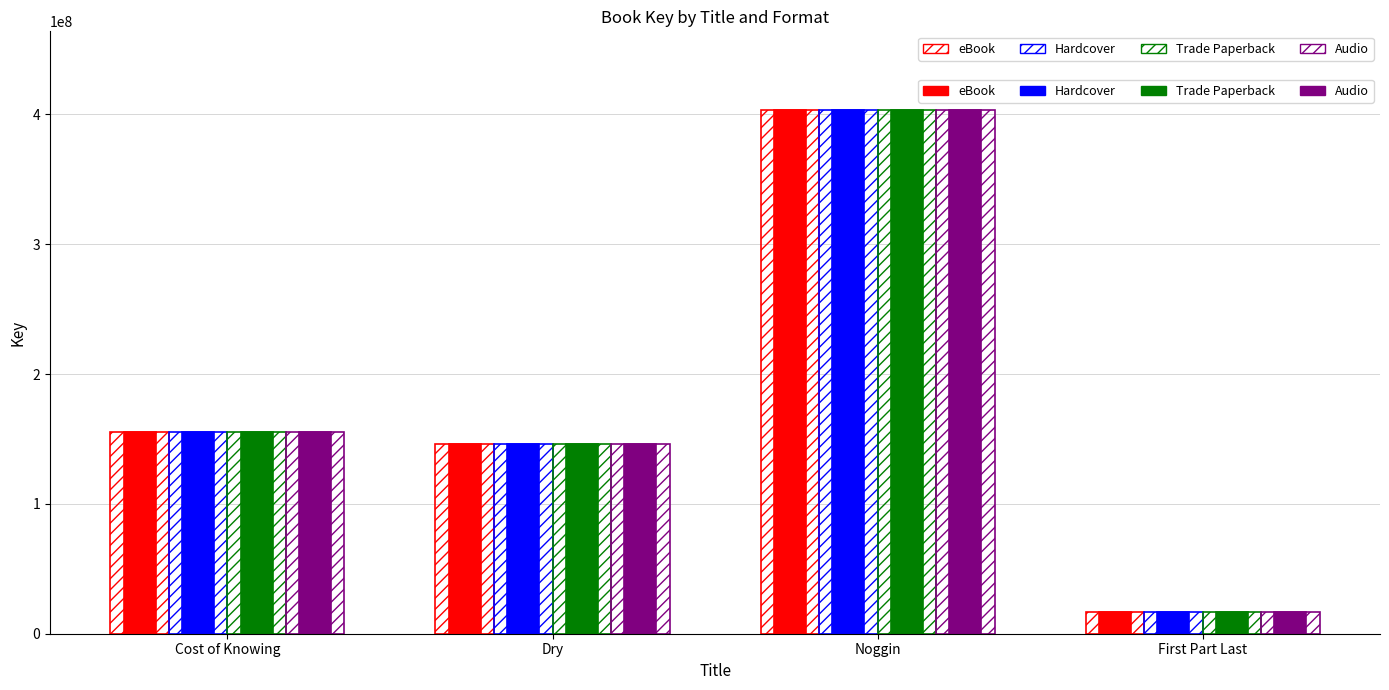

How many groups of bars are there?

4